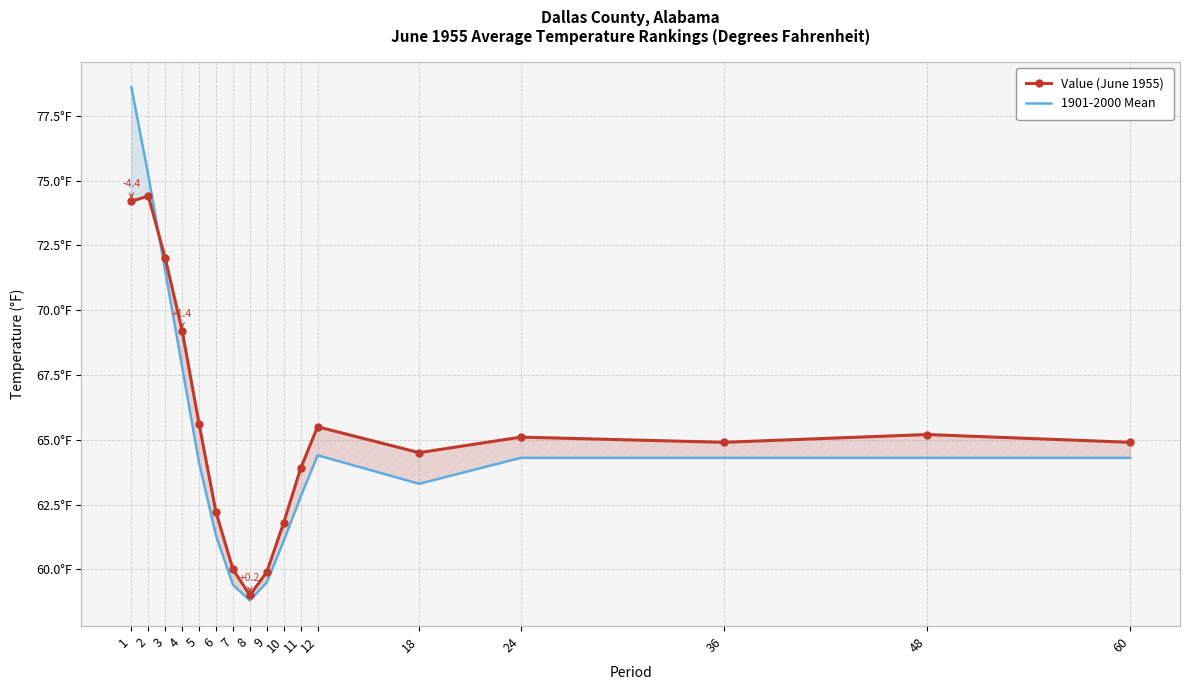

Is this an area chart (filled region under the line)?

No